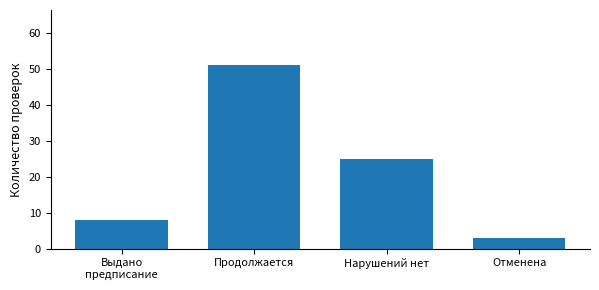

Where is the data nearest to the value 27?

Нарушений нет